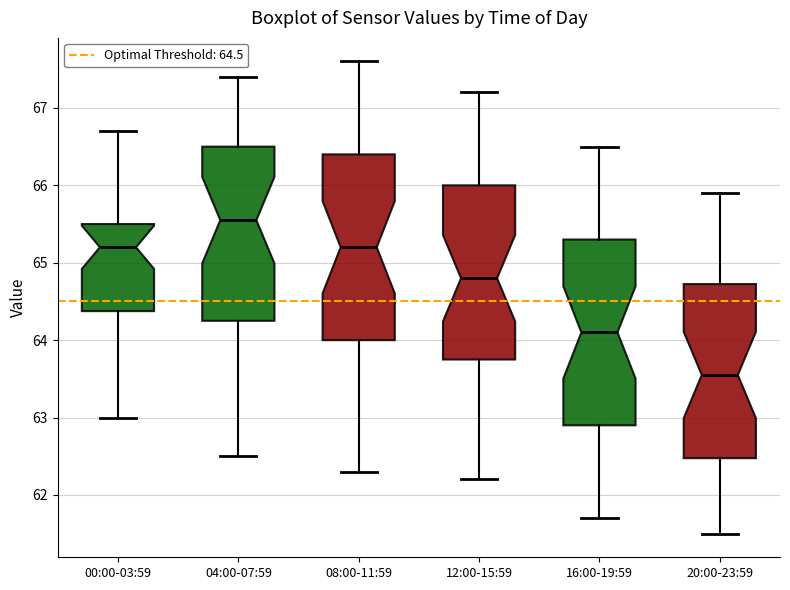

Reading left to right, read every box against the y-axis: the position of its median line, the range the box covers, and the ends of its whiskers. The values are not printed on the chart, so give them approximately, as read against the axis.

00:00-03:59: median 65.2, box 64.4 to 65.5, whiskers 63.0 to 66.7
04:00-07:59: median 65.6, box 64.3 to 66.5, whiskers 62.5 to 67.4
08:00-11:59: median 65.2, box 64.0 to 66.4, whiskers 62.3 to 67.6
12:00-15:59: median 64.8, box 63.8 to 66.0, whiskers 62.2 to 67.2
16:00-19:59: median 64.1, box 62.9 to 65.3, whiskers 61.7 to 66.5
20:00-23:59: median 63.6, box 62.5 to 64.7, whiskers 61.5 to 65.9